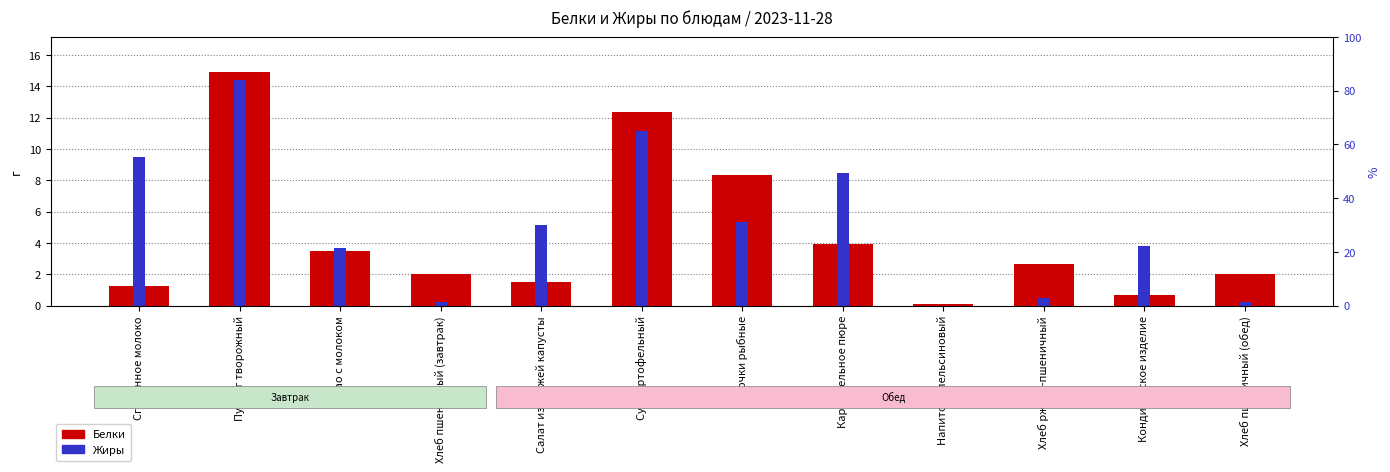

Reading right to left, list all the values displayed in this chart.

Белки: 2.0	0.7	2.6	0.1	3.9	8.4	12.4	1.5	2.0	3.5	14.9	1.2
Жиры: 0.2	3.8	0.5	0.0	8.5	5.3	11.1	5.2	0.2	3.7	14.4	9.5